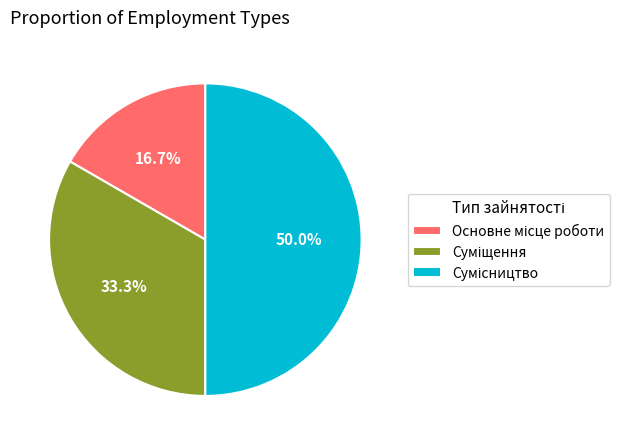

How many slices are in this pie chart?

3